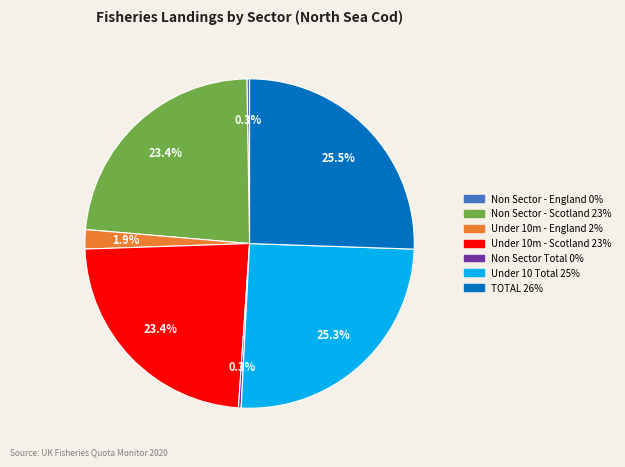

Is there any slice that represents more than half of the pie?

No